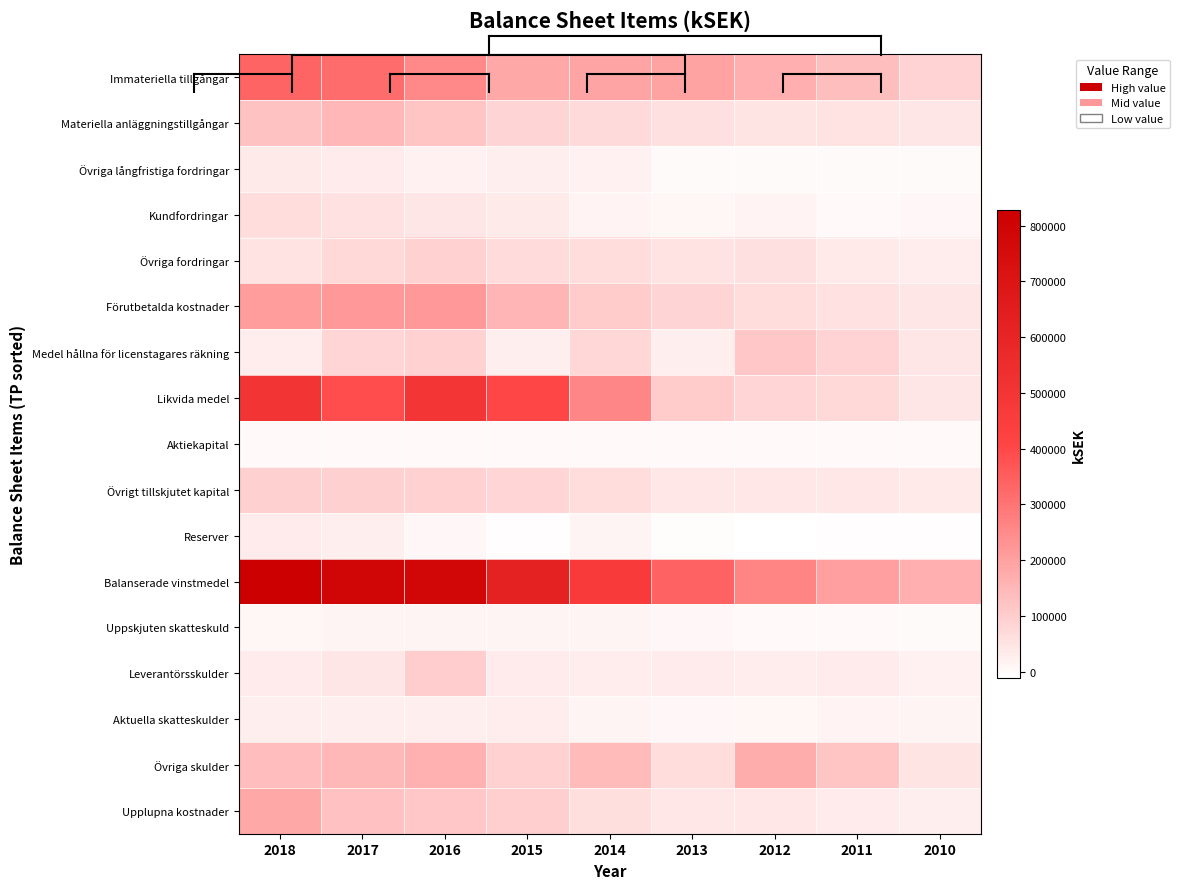

Which series has the largest total across all categories?

Balanserade vinstmedel